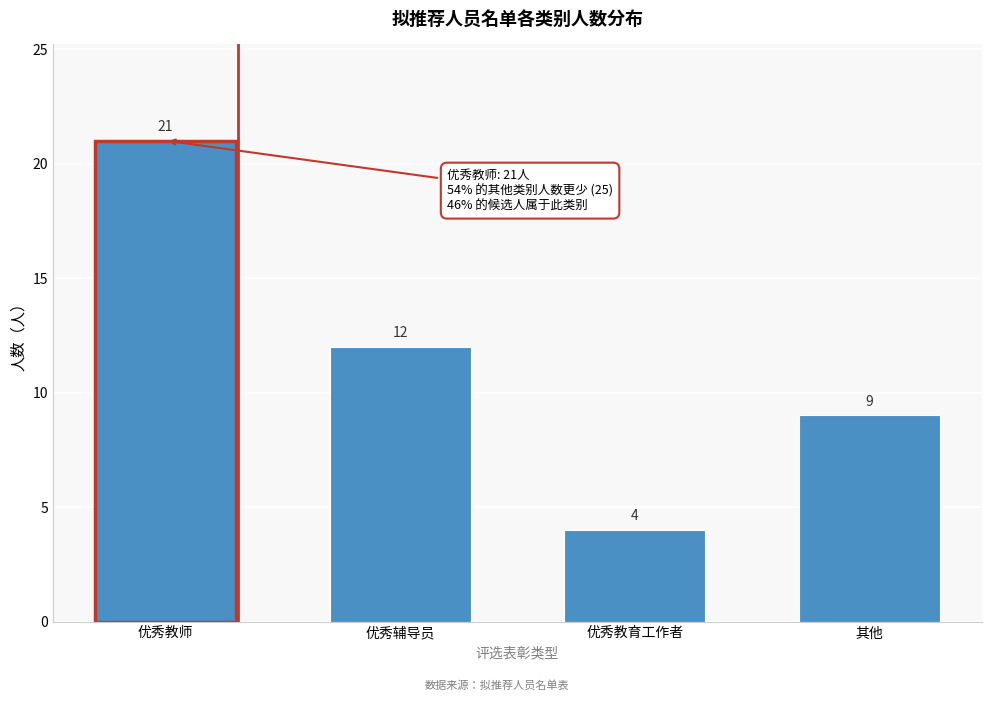

Reading left to right, extract all data points from this chart.

优秀教师=21	优秀辅导员=12	优秀教育工作者=4	其他=9